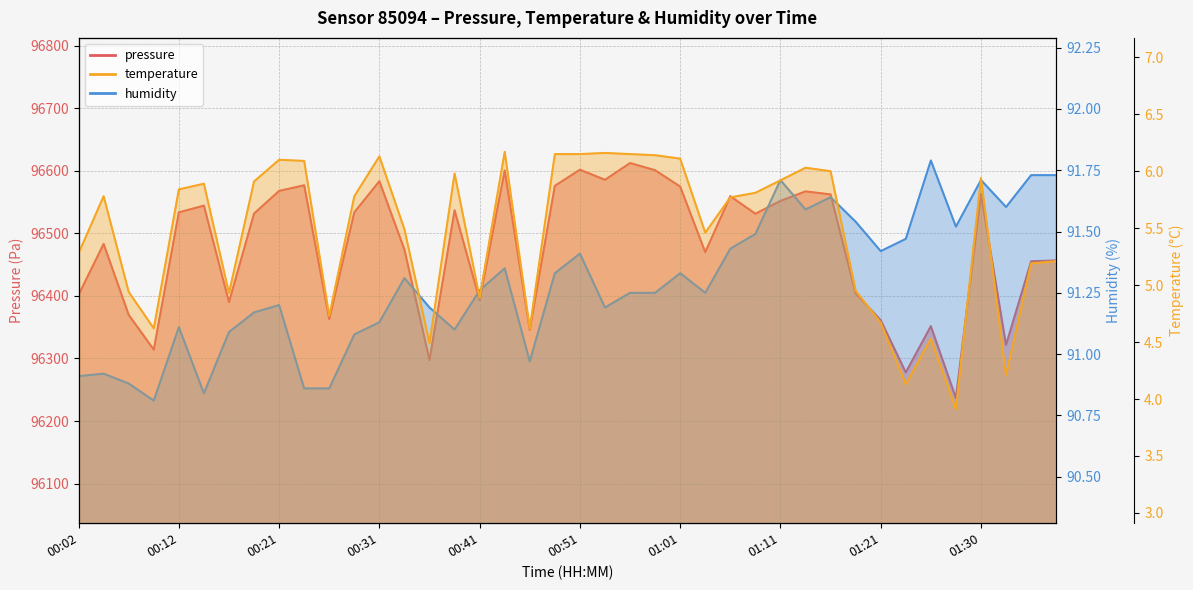

What are all the series names shown in the legend?

pressure, temperature, humidity